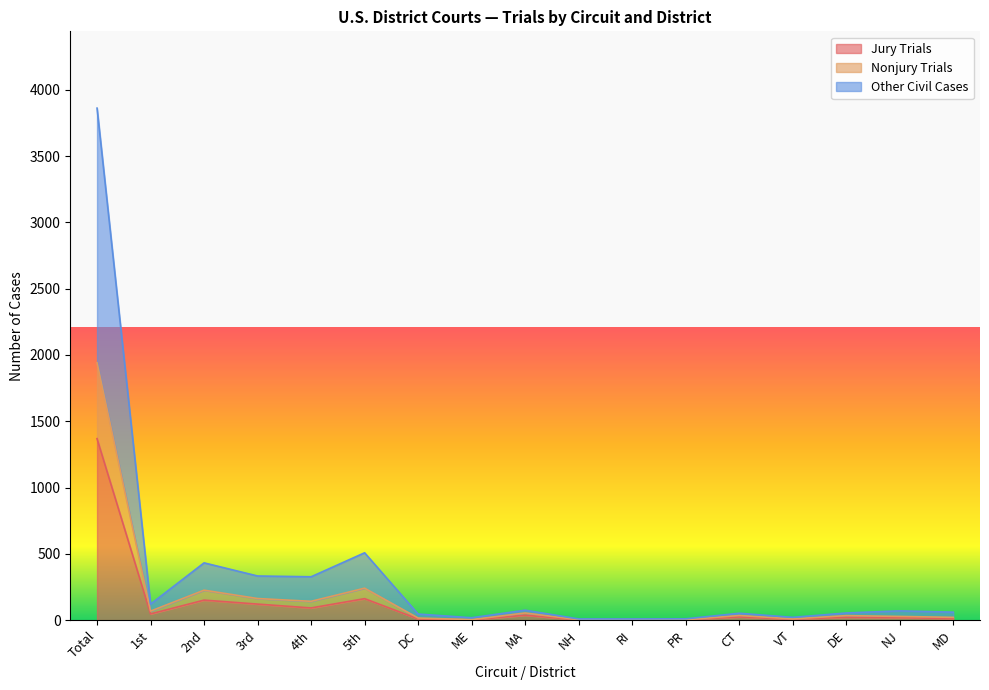

Is it true that Nonjury Trials equals 2931 at Total?

False